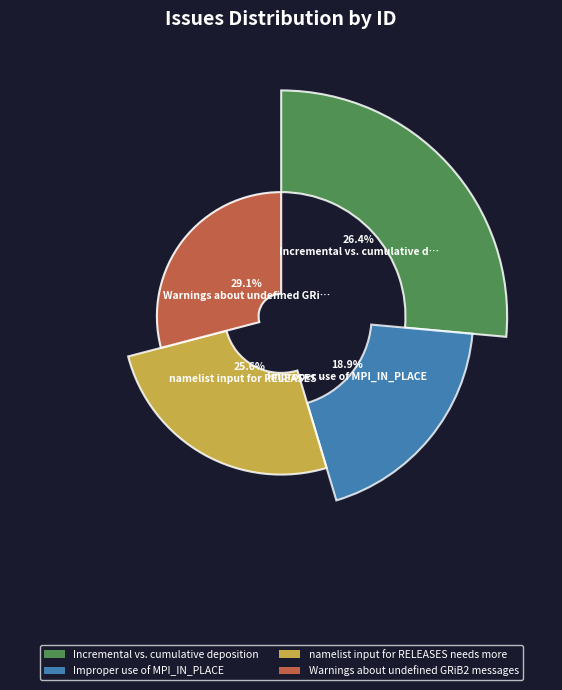

Does Warnings about undefined GRiB2 messages account for over 50% of the chart?

No